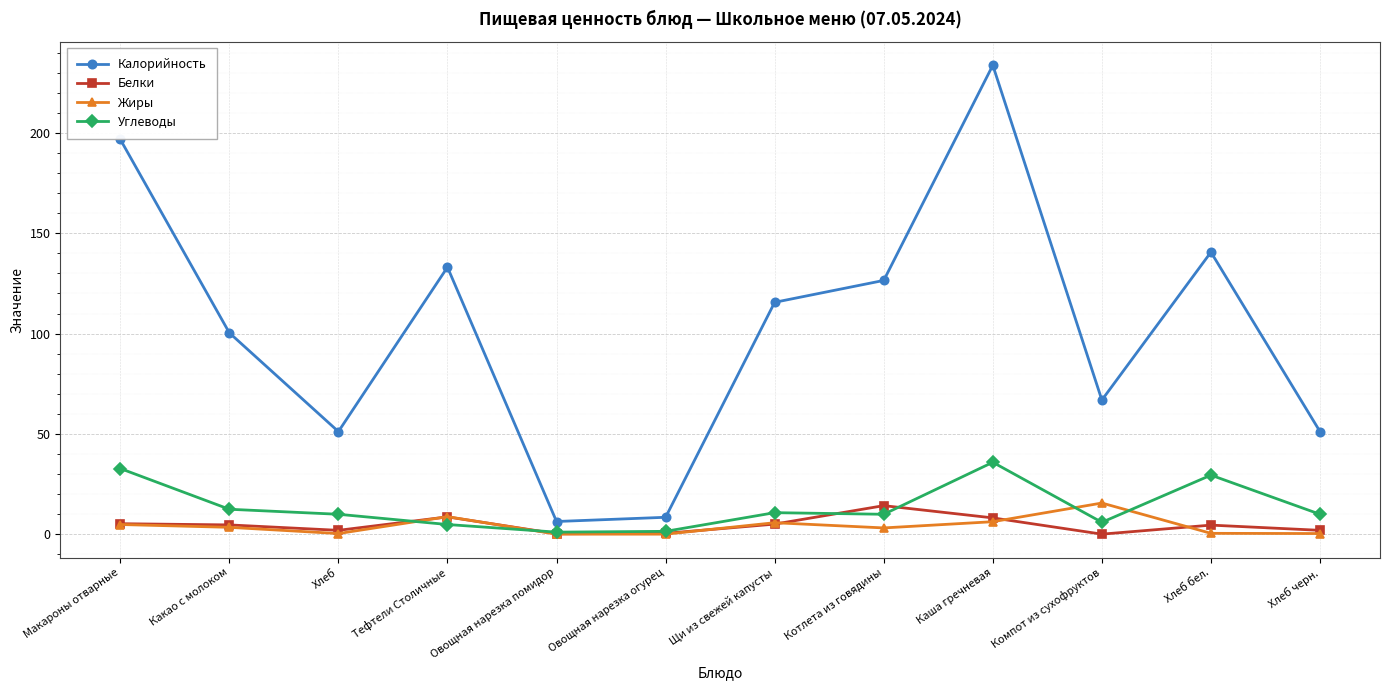

What is the approximate value of Калорийность at Хлеб?

51.2